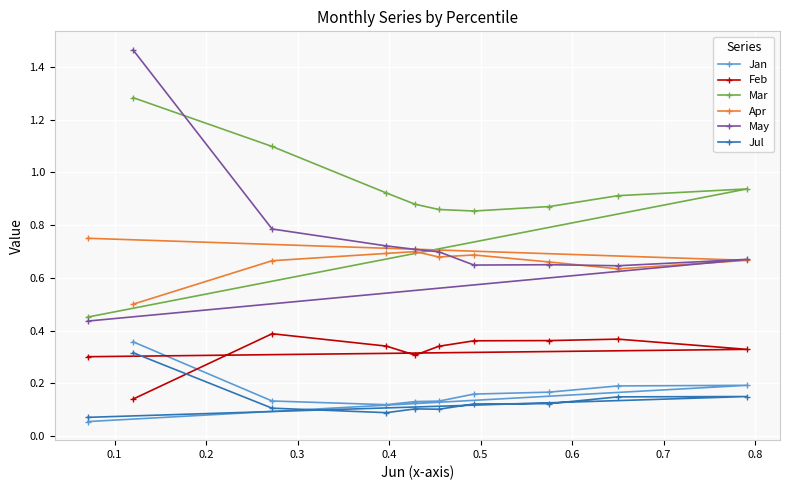

What are all the series names shown in the legend?

Jan, Feb, Mar, Apr, May, Jul